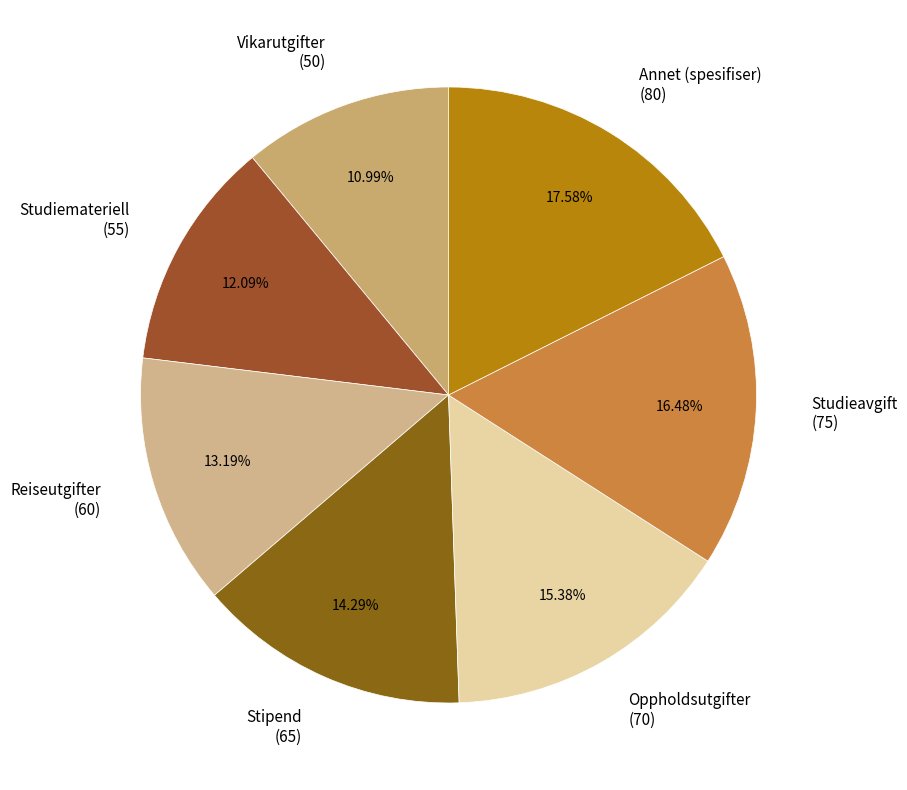

Is it true that Stipend is 6% of the pie?

False